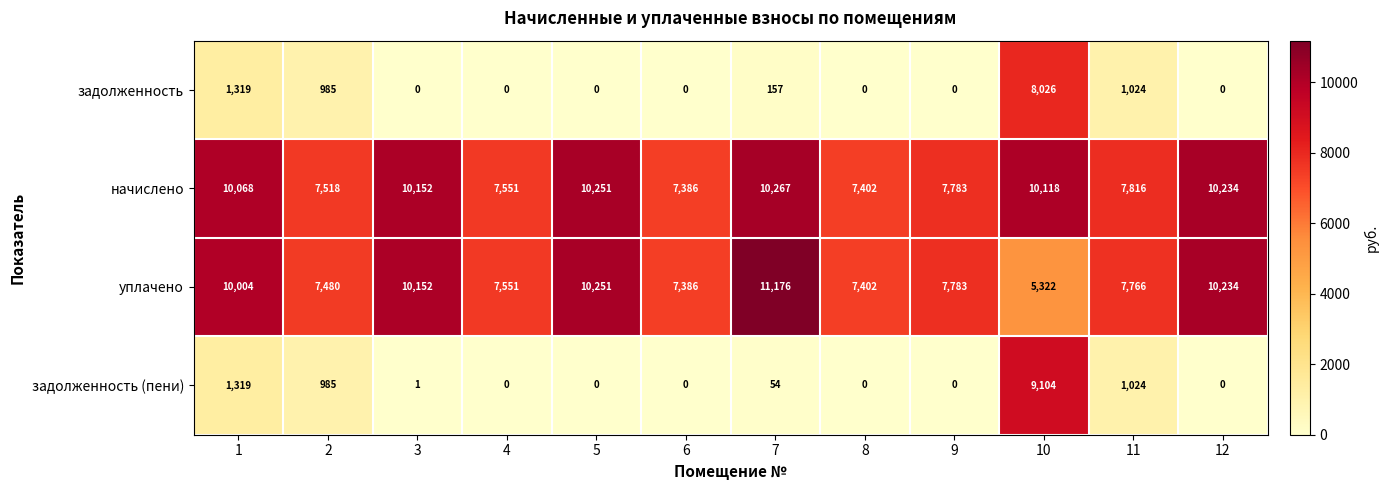

What is the spread (max minus min) of values at 6?

7386